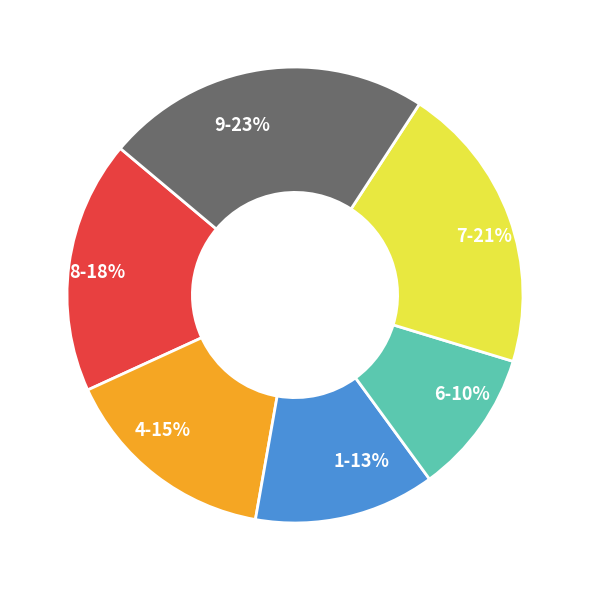

To the nearest percent, what percentage of the pie is 4?

15%